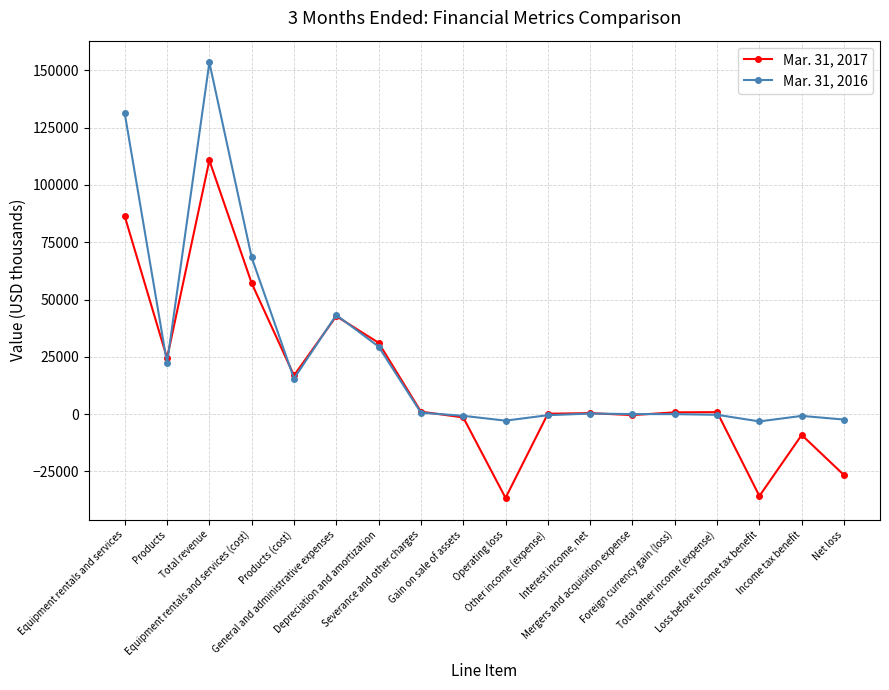

Which series ends up on top after the final intersection of Mar. 31, 2017 and Mar. 31, 2016?

Mar. 31, 2016